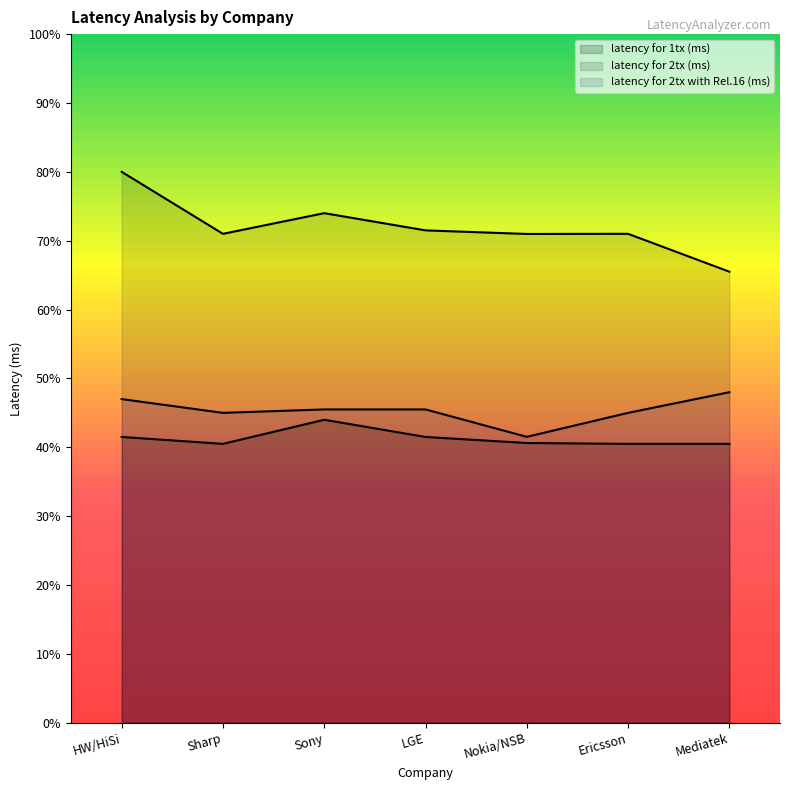

True or false: latency for 2tx with Rel.16 (ms) and latency for 1tx (ms) intersect in this chart.

False